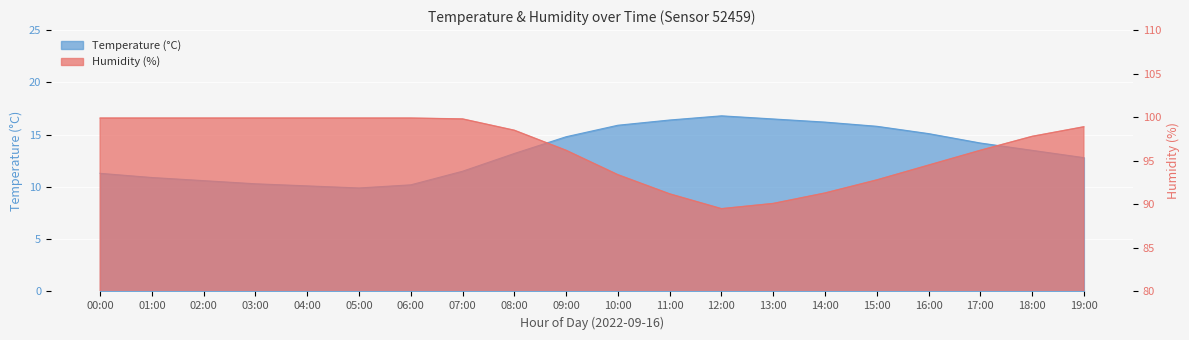

How many categories are shown in the chart?

20